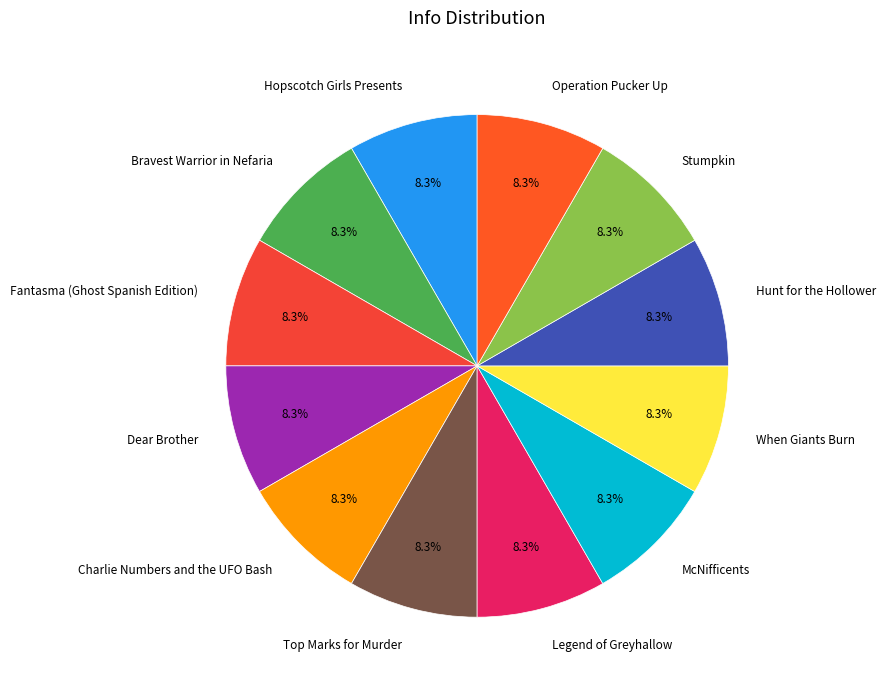

What is the ratio of the value at Dear Brother to the value at Legend of Greyhallow?

1.0